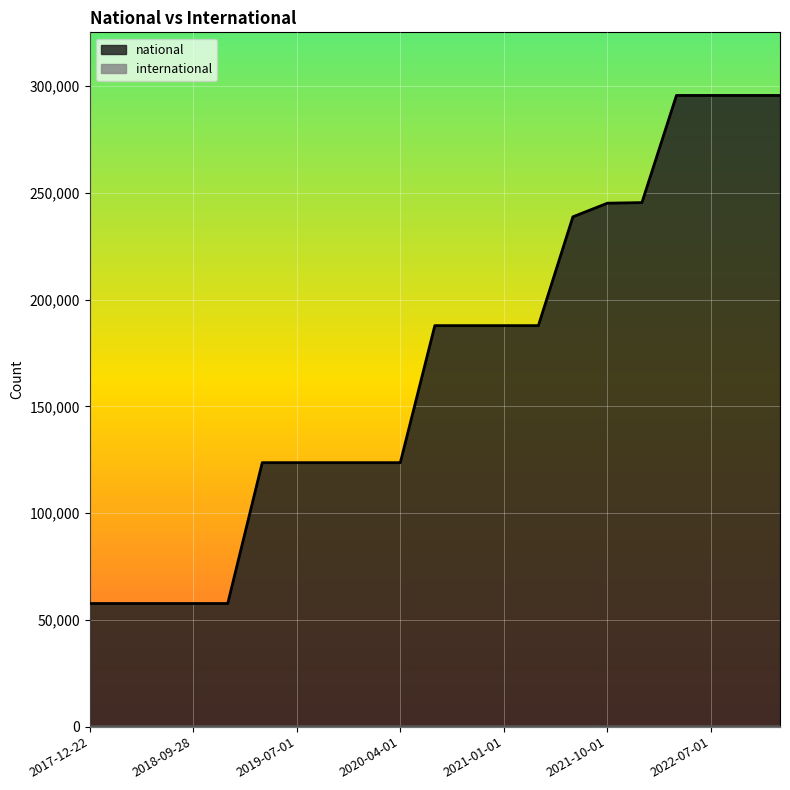

The value of national at 2022-04-01 is 295619. True or false?

True